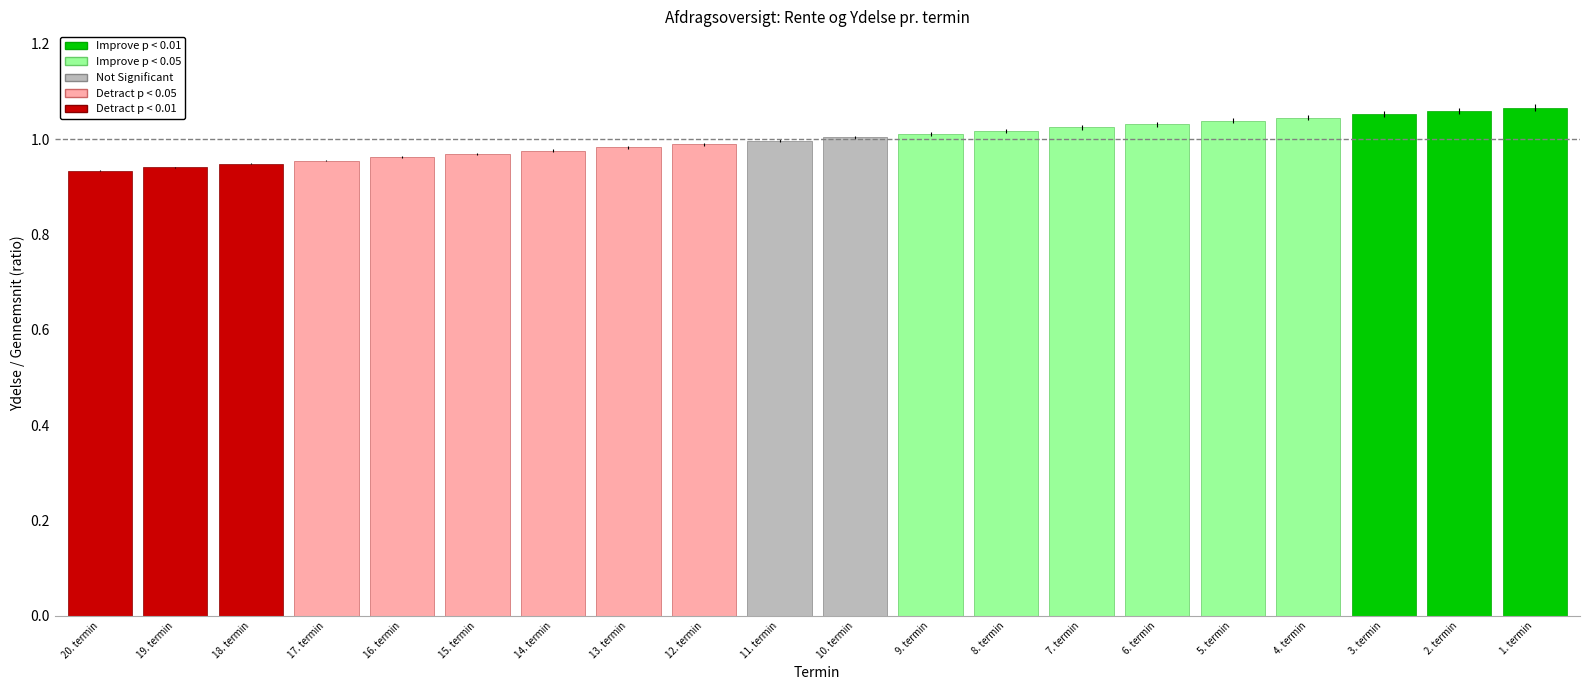

What is the change in value from 15. termin to 6. termin?

+0.1